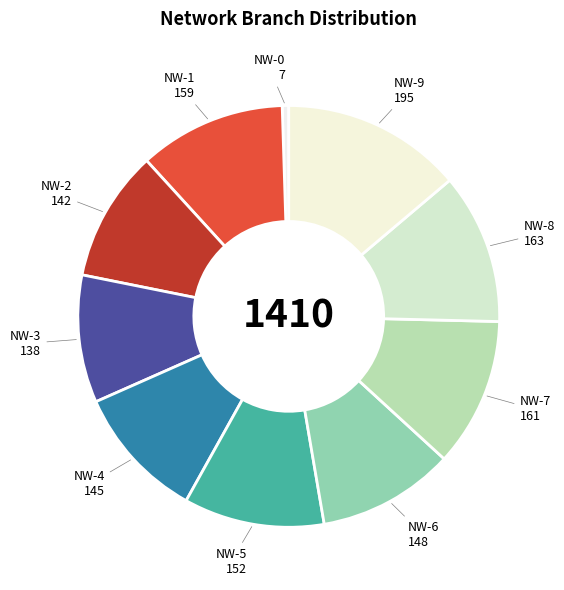

Rank the categories by value from highest to lowest.

NW-9, NW-8, NW-7, NW-1, NW-5, NW-6, NW-4, NW-2, NW-3, NW-0